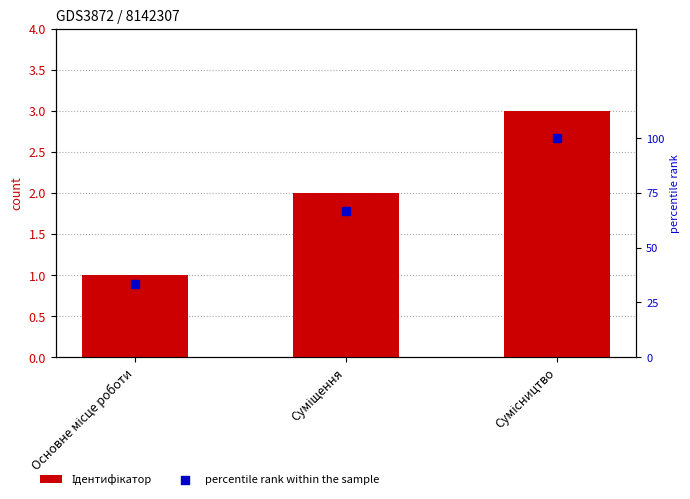

Which series reaches the maximum Y coordinate?

percentile rank within the sample